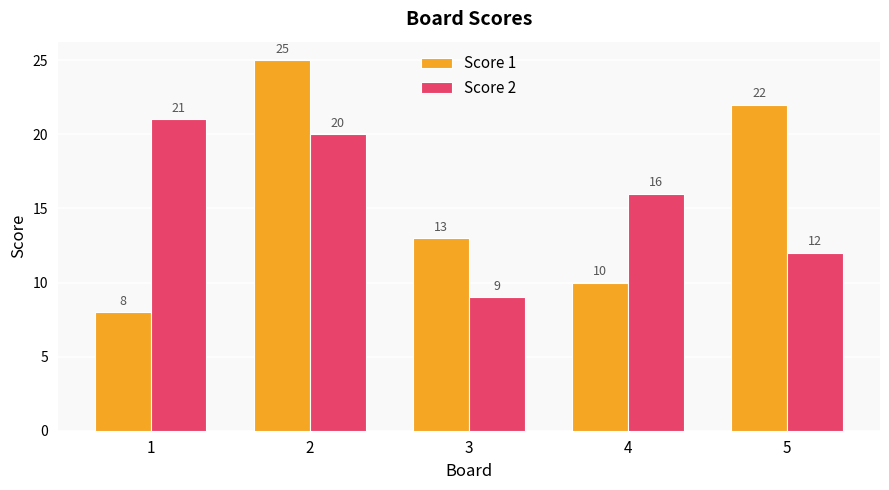

Between 1 and 3, which series saw the biggest shift?

Score 2